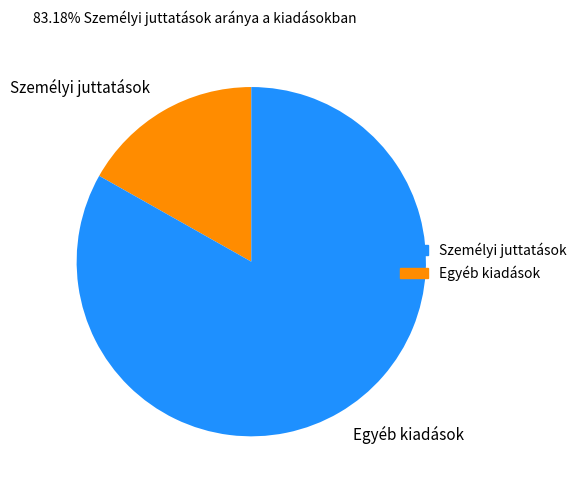

Rank the categories by value from lowest to highest.

Személyi juttatások, Egyéb kiadások